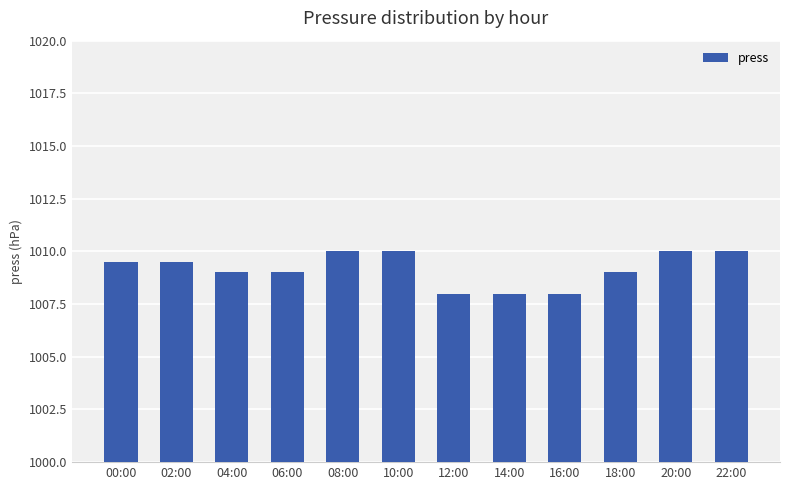

Reading right to left, what are all the values shown in this chart?

22:00=1010.0	20:00=1010.0	18:00=1009.0	16:00=1008.0	14:00=1008.0	12:00=1008.0	10:00=1010.0	08:00=1010.0	06:00=1009.0	04:00=1009.0	02:00=1009.5	00:00=1009.5